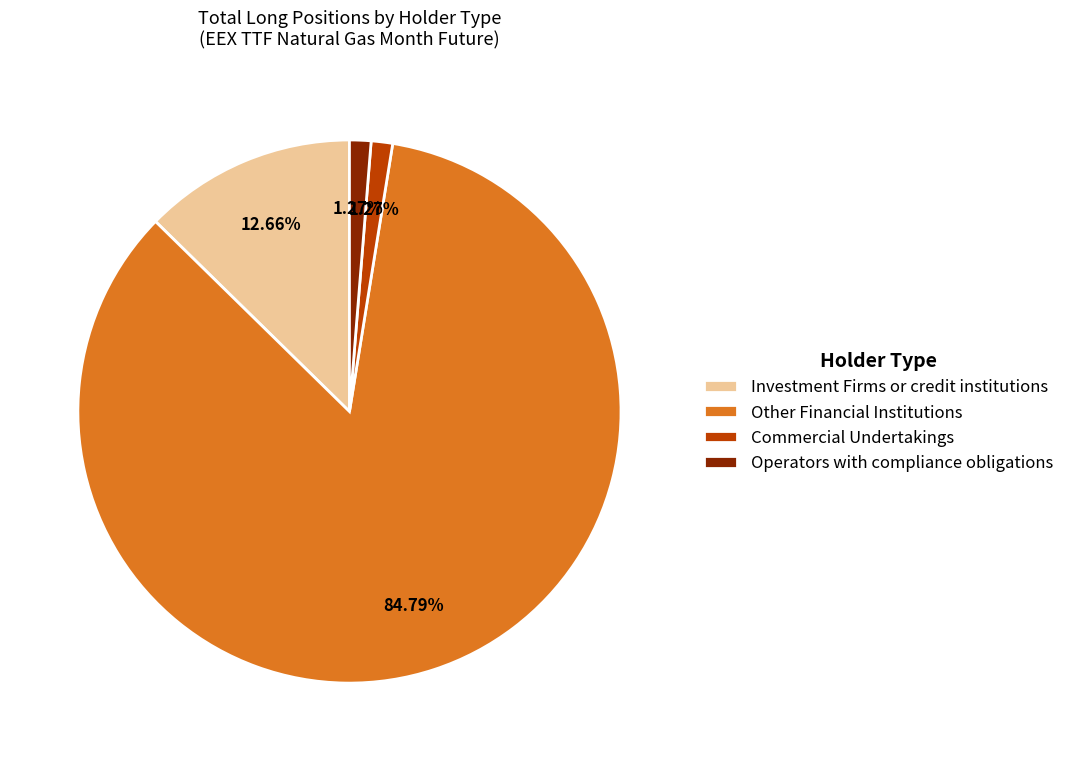

Which slice is the largest?

Other Financial Institutions